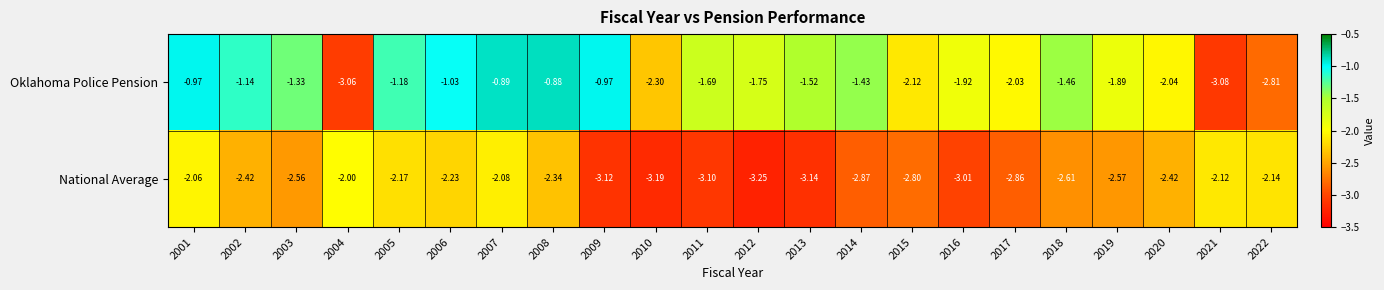

What is the spread (max minus min) of values at 2022?

0.7